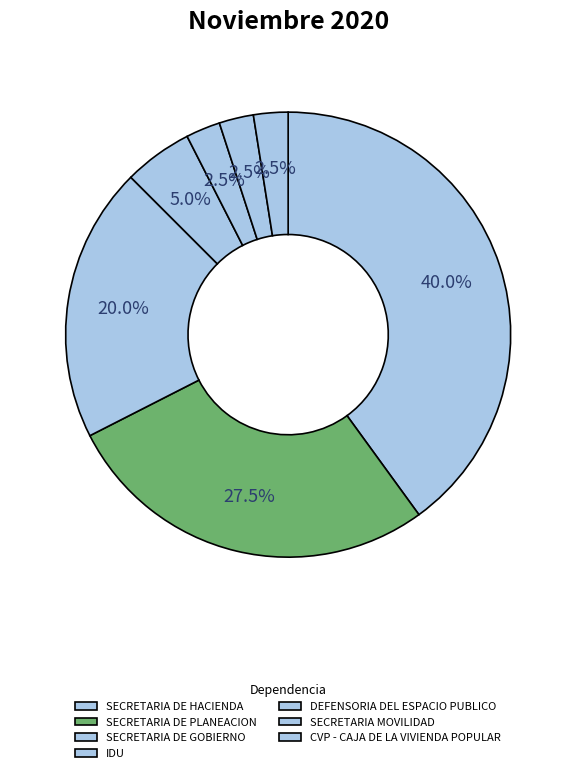

What is the smallest slice in the pie chart?

DEFENSORIA DEL ESPACIO PUBLICO